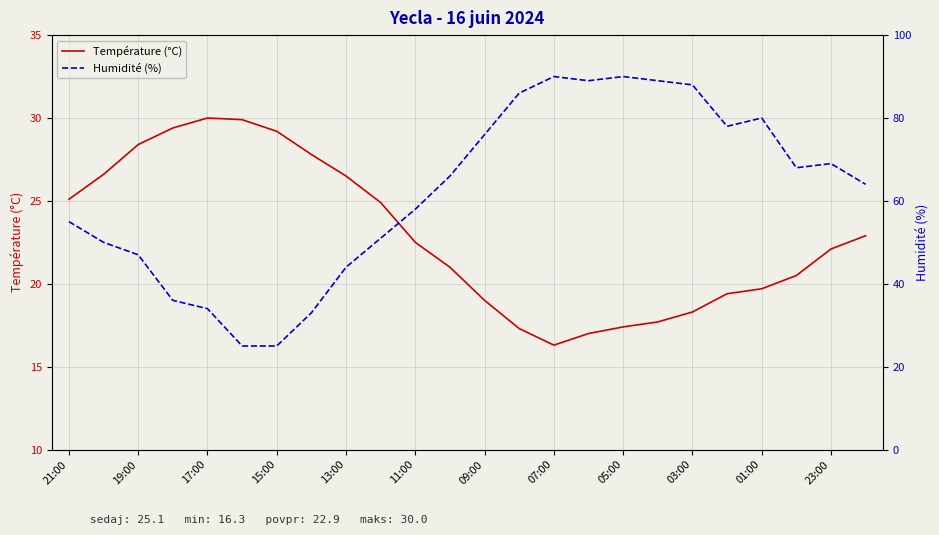

True or false: Température (°C) has a value of 19.7 at 01:00.

True